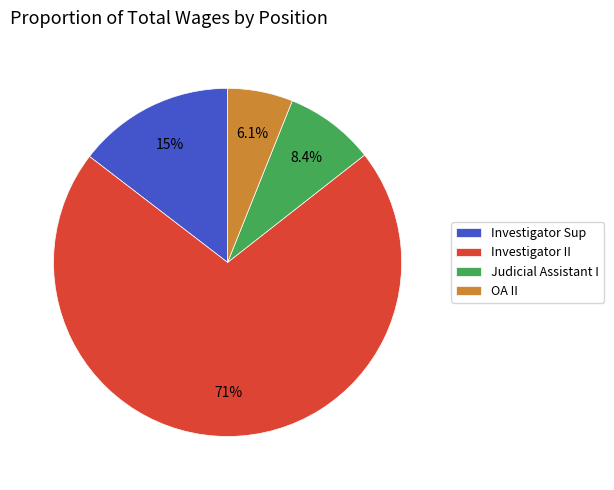

Which has a higher value, OA II or Investigator Sup?

Investigator Sup